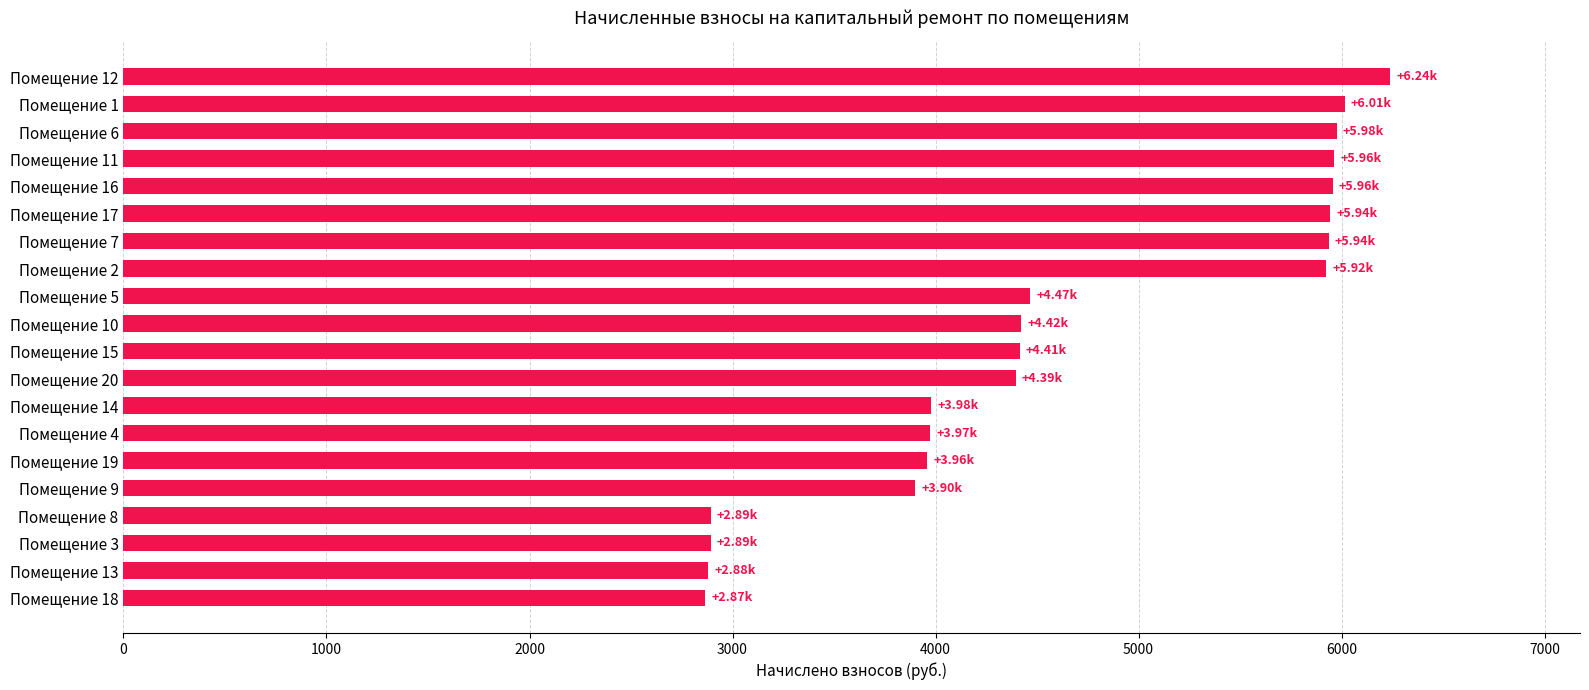

What is the change in value from Помещение 5 to Помещение 11?

+1495.4